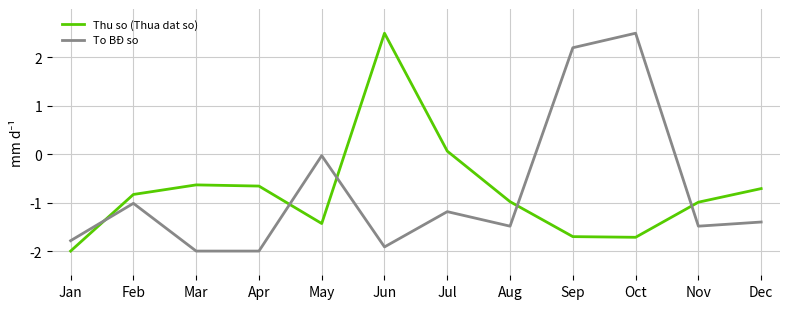

Between which two adjacent categories do To BĐ so and Thu so (Thua dat so) first intersect?

Jan and Feb